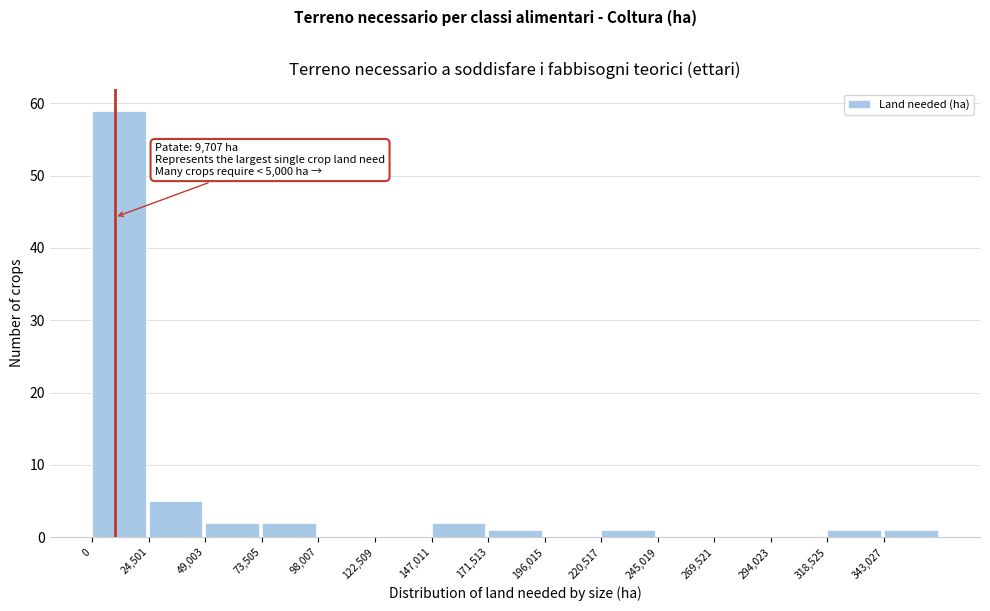

Over which range of the x-axis is the bar tallest?

0 to 25000